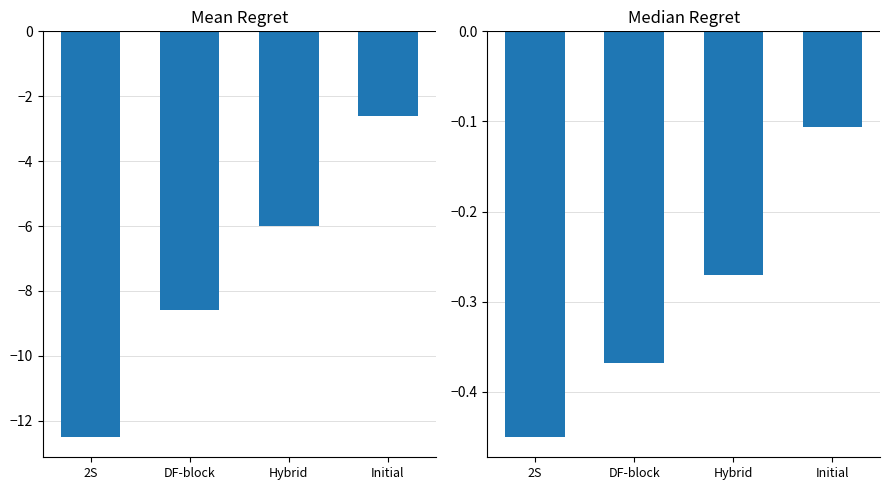

What position from the right is Hybrid?

2